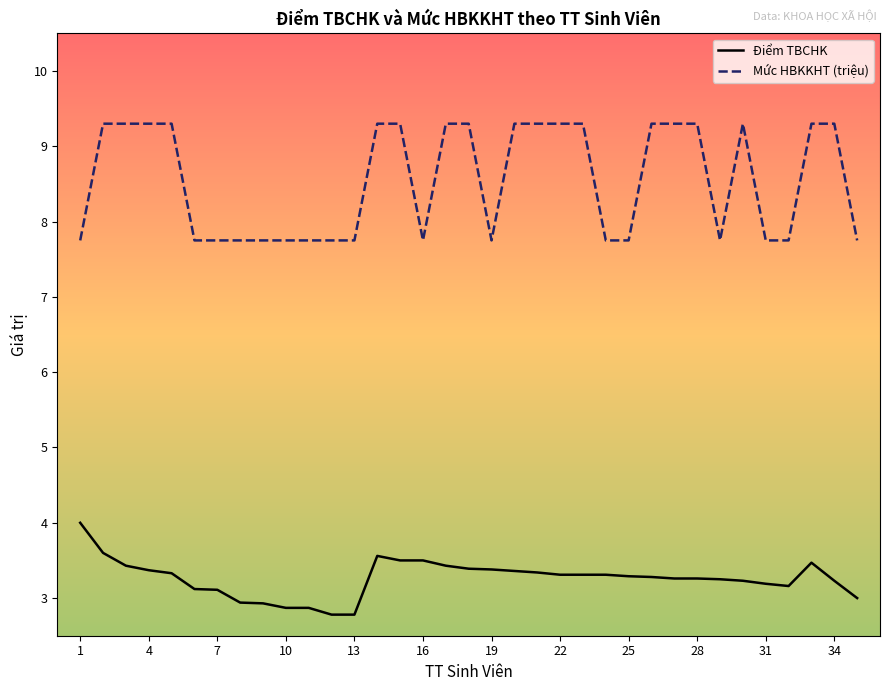

What is the minimum value shown in the chart?

2.8